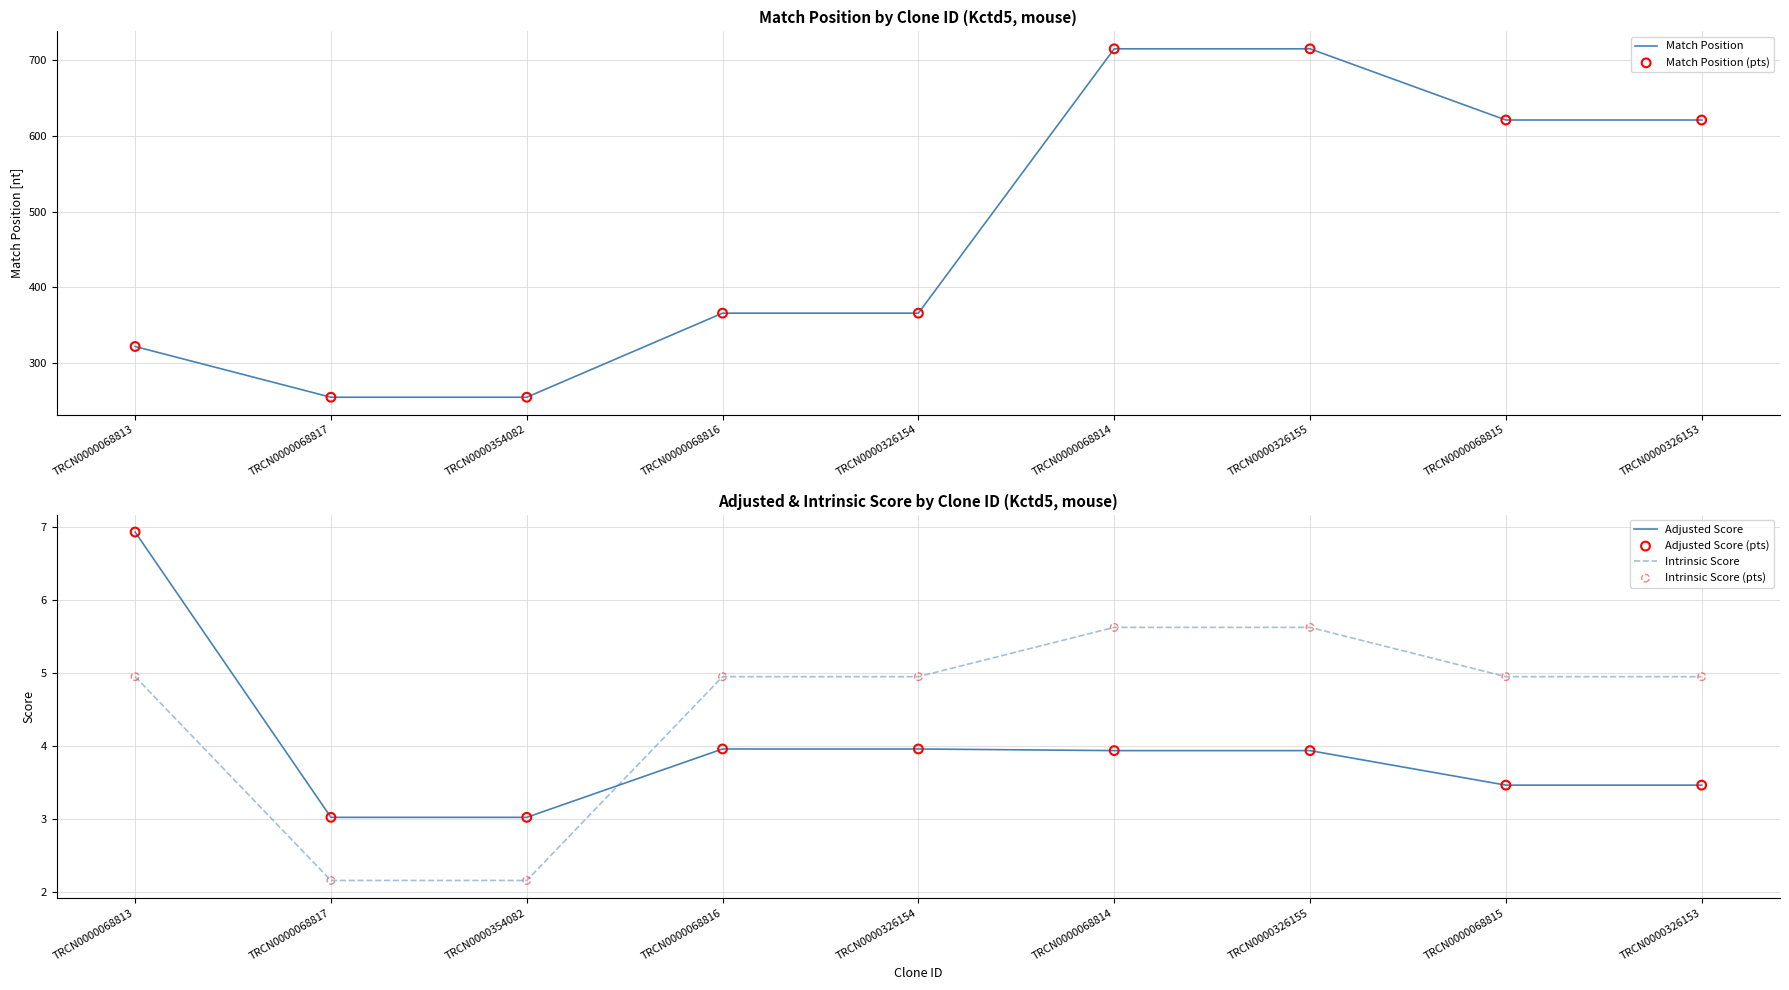

What are all the series names shown in the legend?

Match Position, Match Position (pts), Adjusted Score, Intrinsic Score, Adjusted Score (pts), Intrinsic Score (pts)